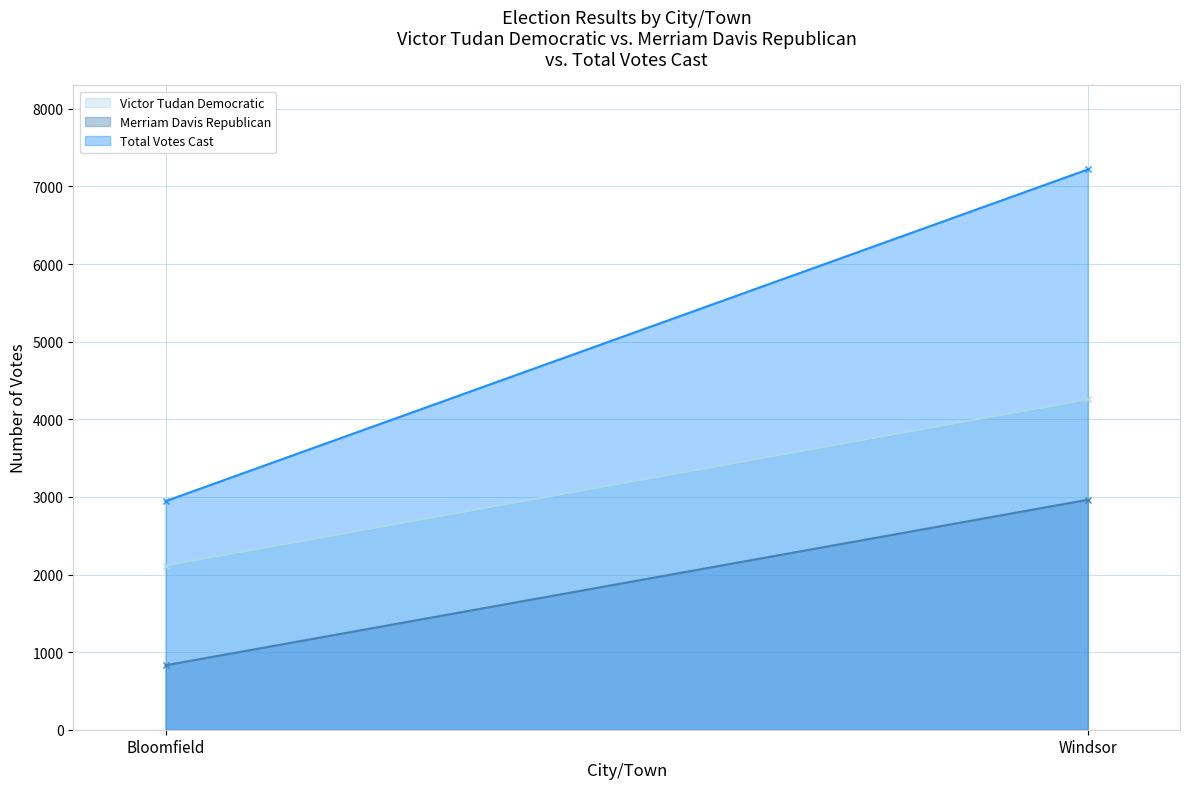

At which label is Merriam Davis Republican closest to 1896?

Bloomfield